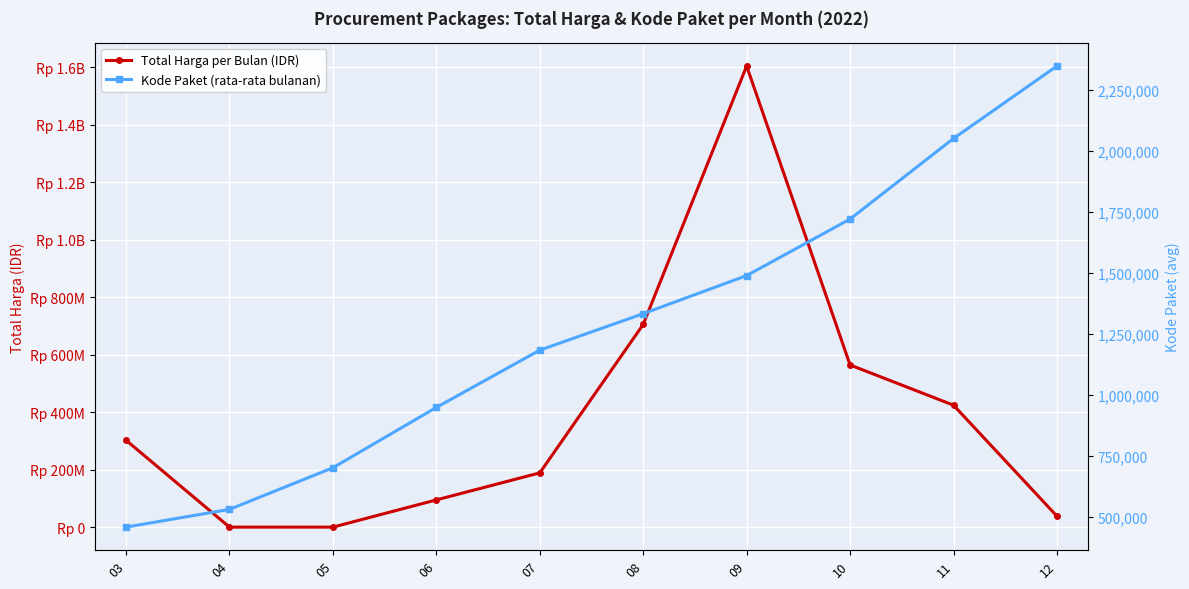

True or false: Total Harga per Bulan (IDR) and Kode Paket (rata-rata bulanan) intersect in this chart.

True